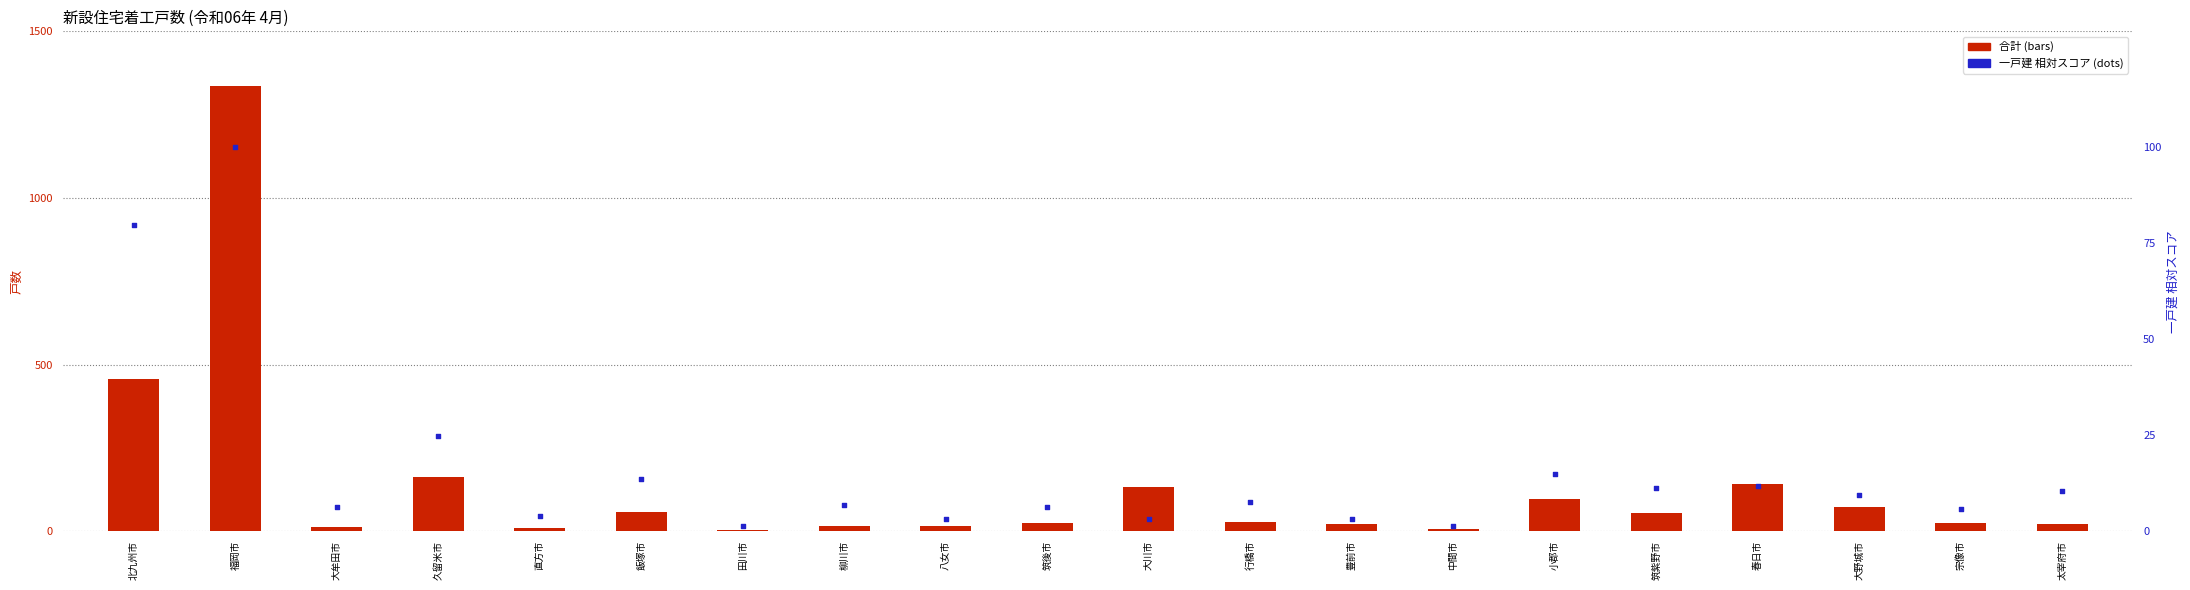

What is the total value across all series at 大野城市?

81.5